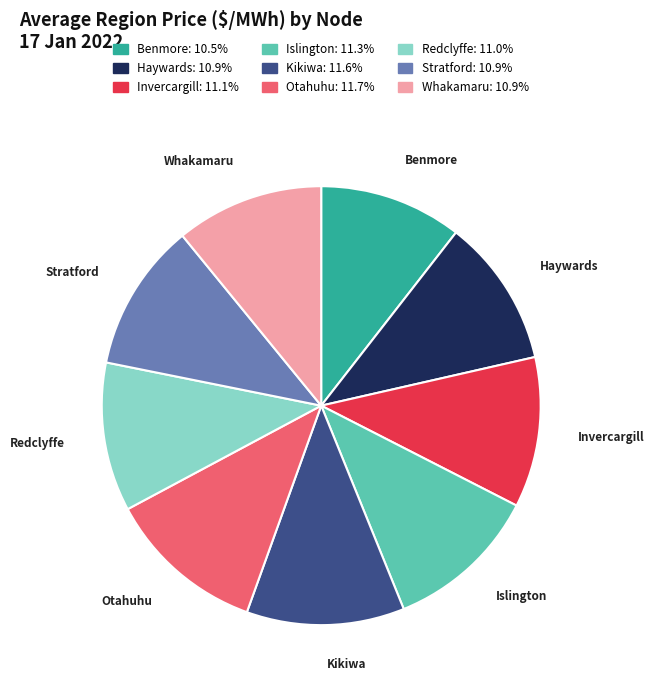

Does any single category account for the majority?

No